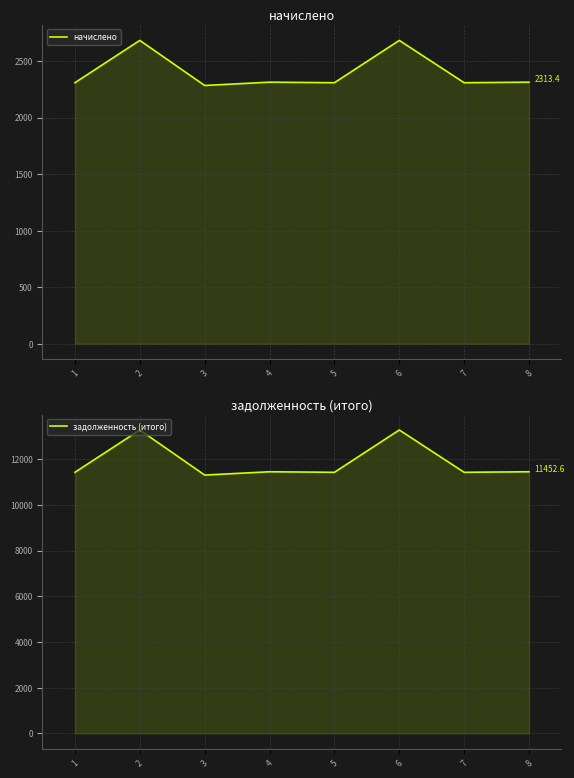

At which label does начислено reach its peak?

2